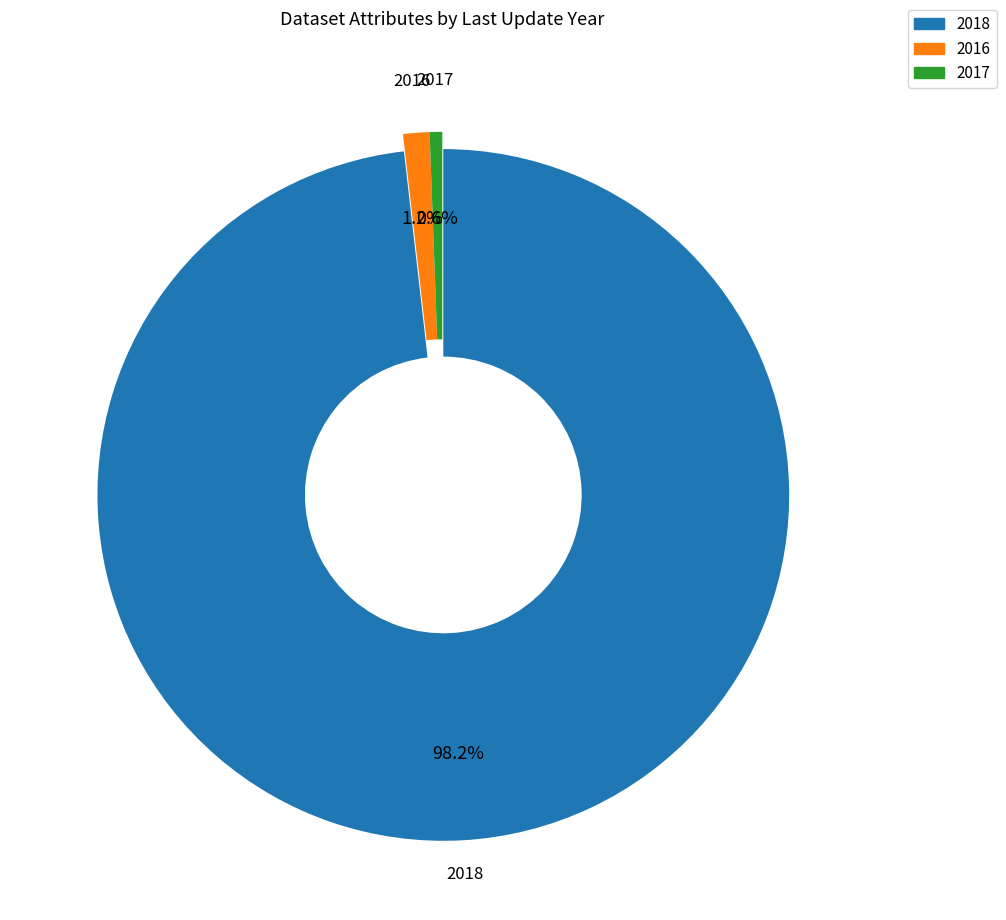

Does any single category account for the majority?

Yes